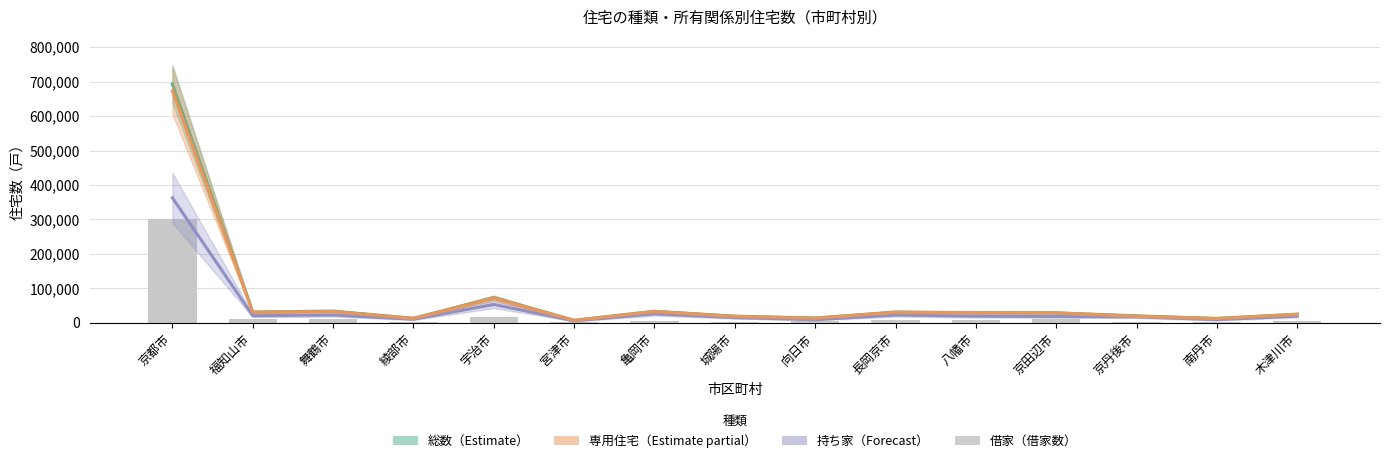

Are the bars horizontal?

No